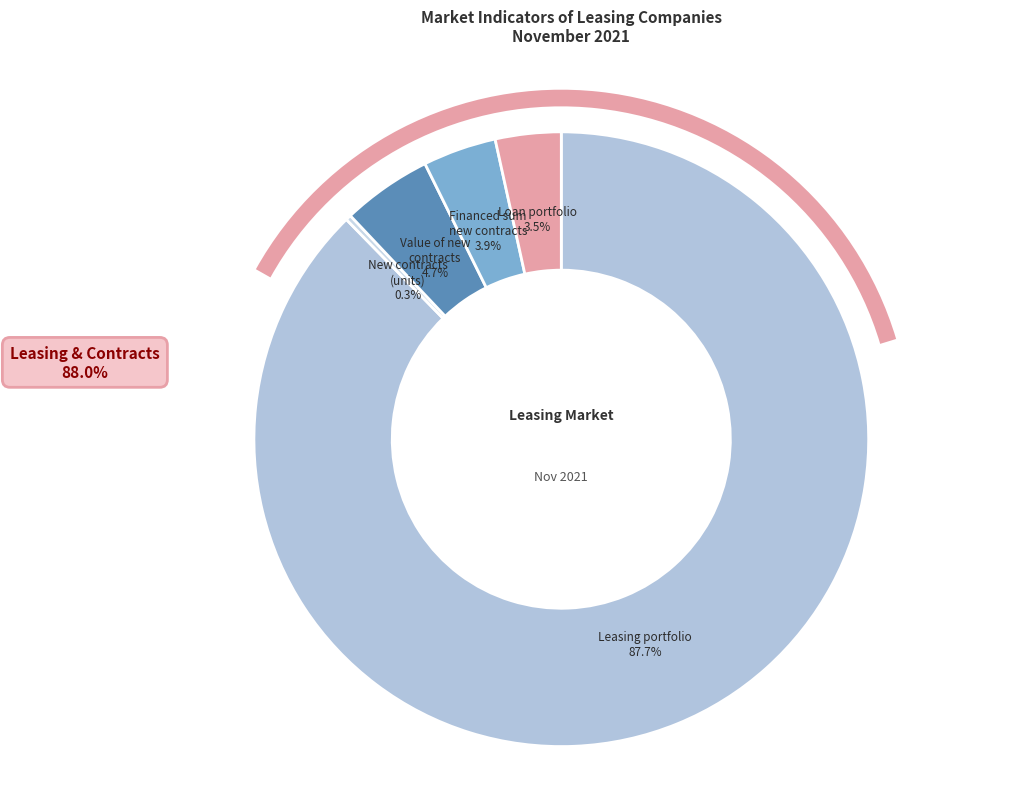

To the nearest percent, what is the average slice percentage?

20%